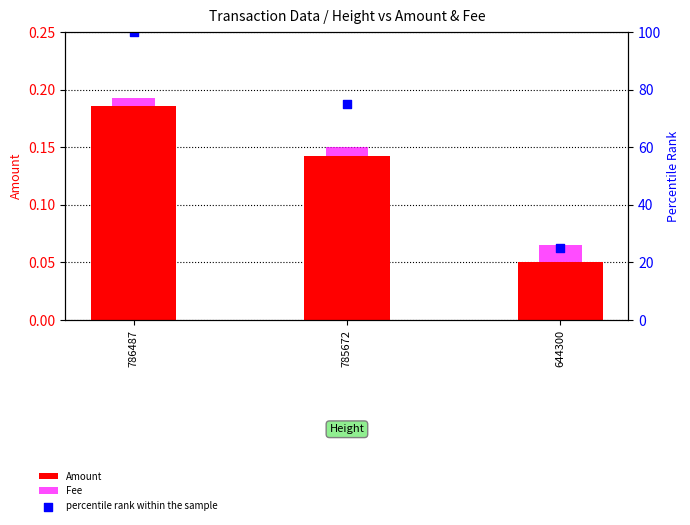

Which series contains the highest Y value?

percentile rank within the sample